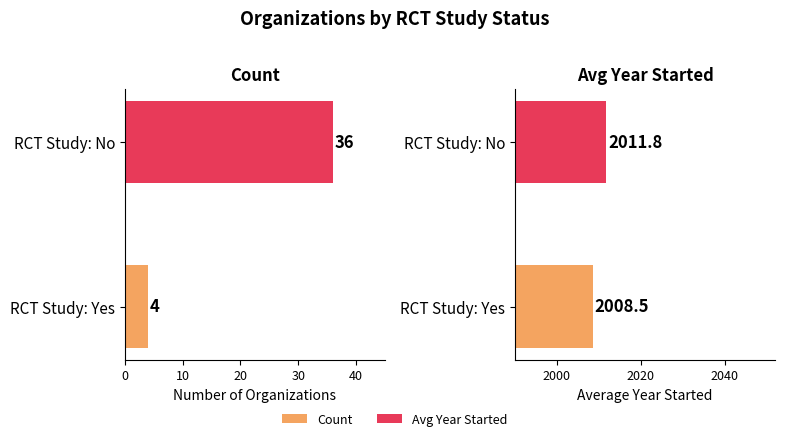

List the series in order of their peak value, highest first.

Avg Year Started, Count